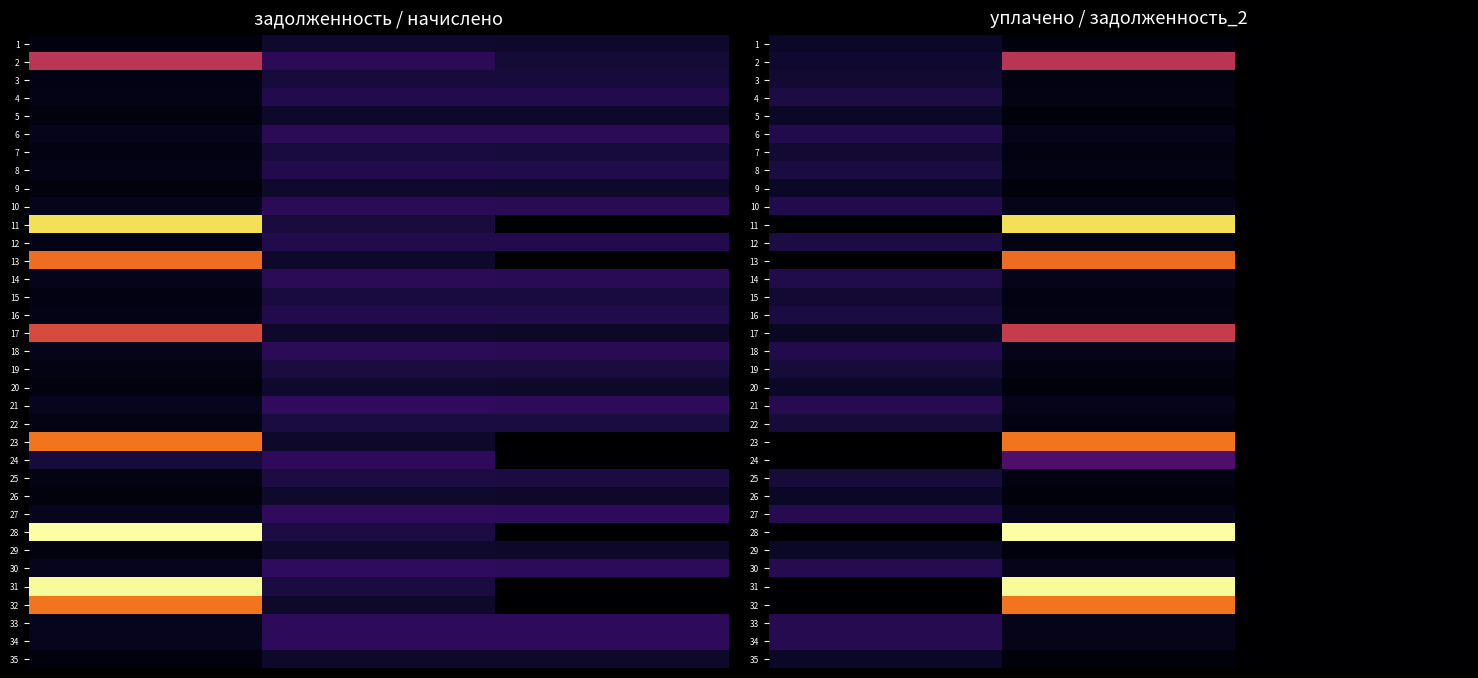

Is the value of row_28 at 2 greater than the value of row_34 at 2?

No